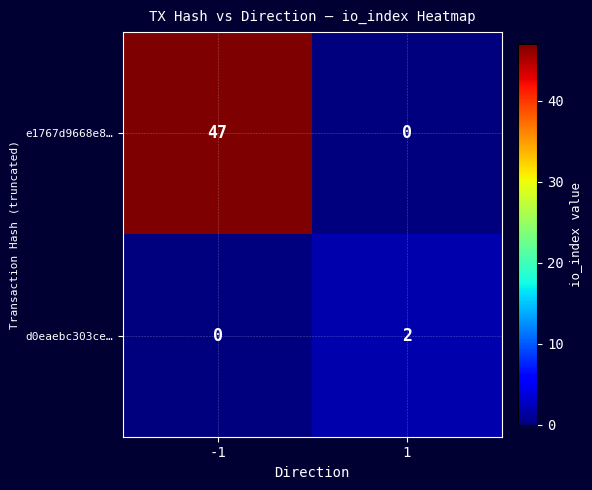

Which label corresponds to the largest value in the chart?

-1